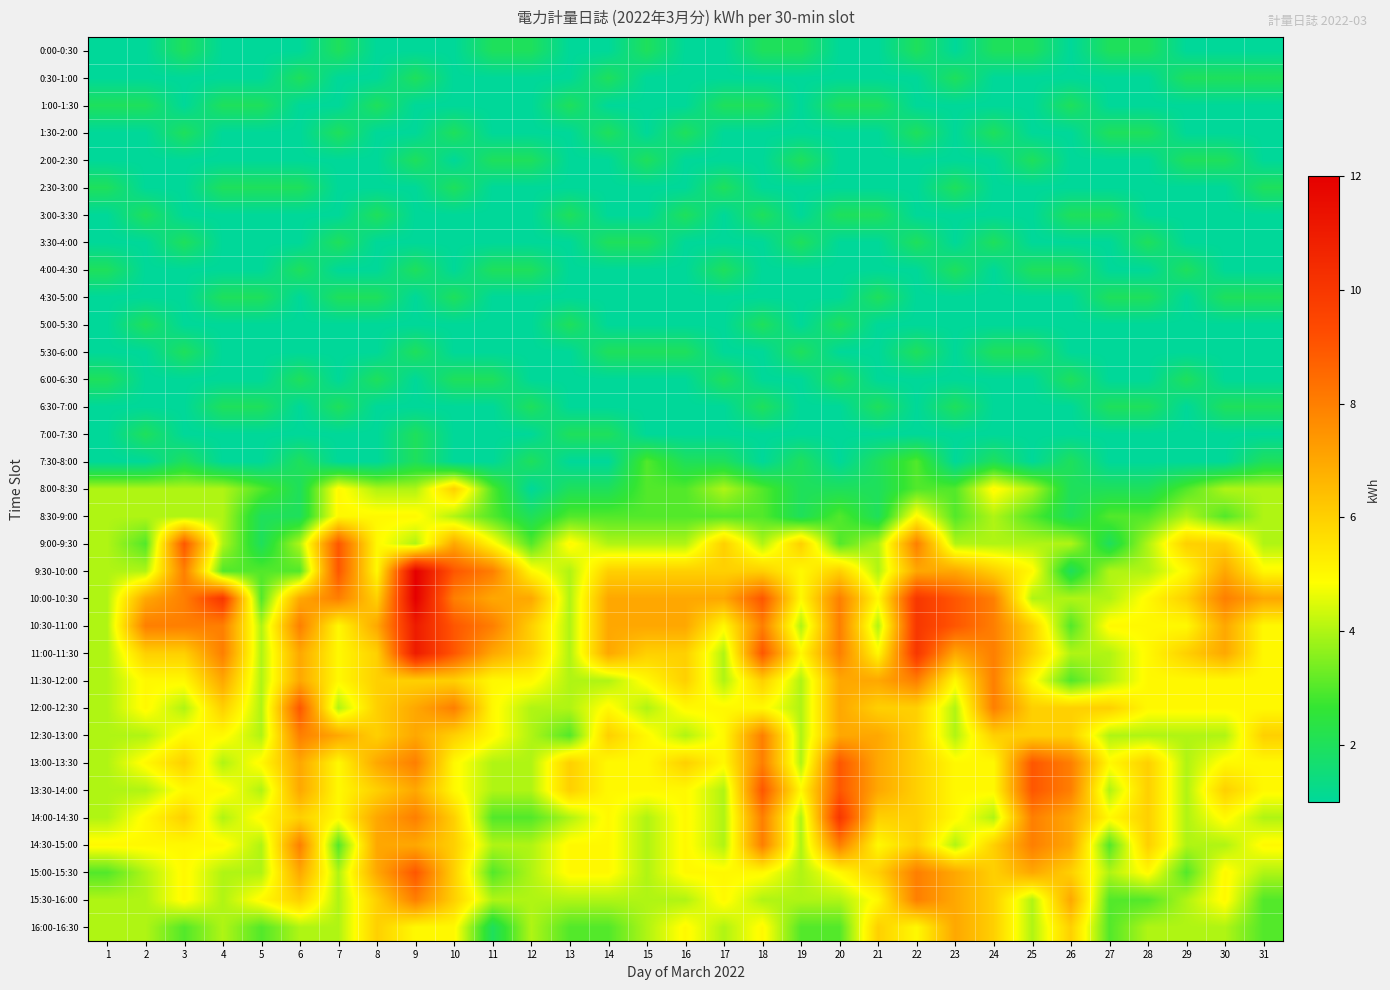

Which series changed the most between 8 and 25?

13:30-14:00